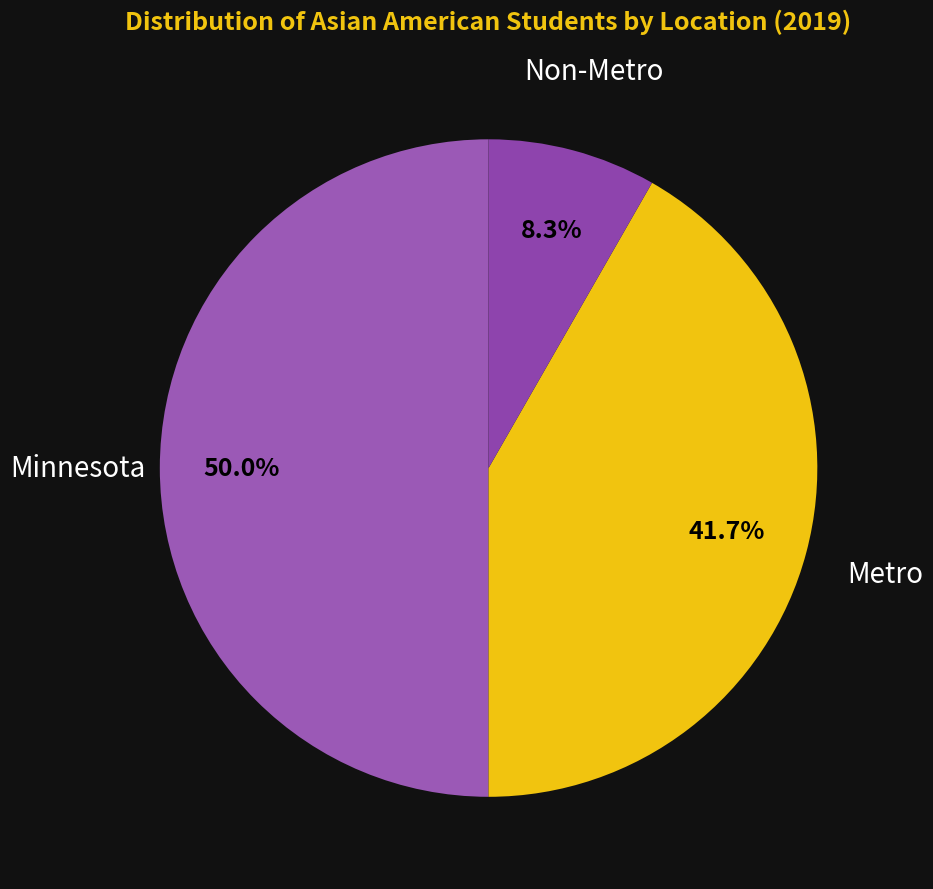

Approximately how many times larger is the value at Minnesota compared to Metro?

1.2